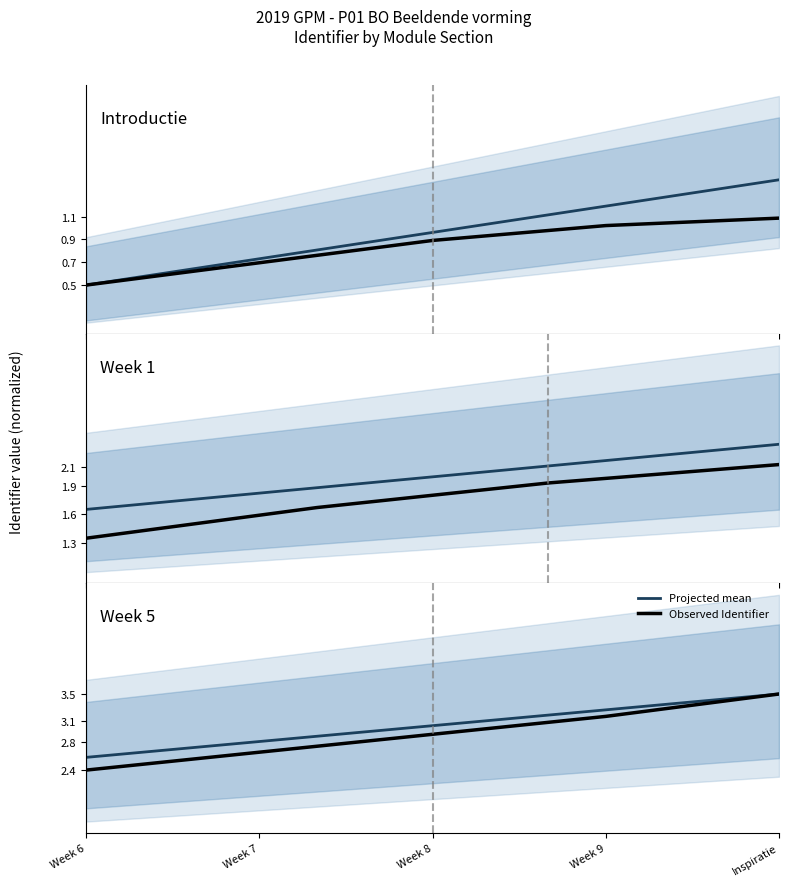

List the series in order of their peak value, lowest first.

Projected mean, Observed Identifier